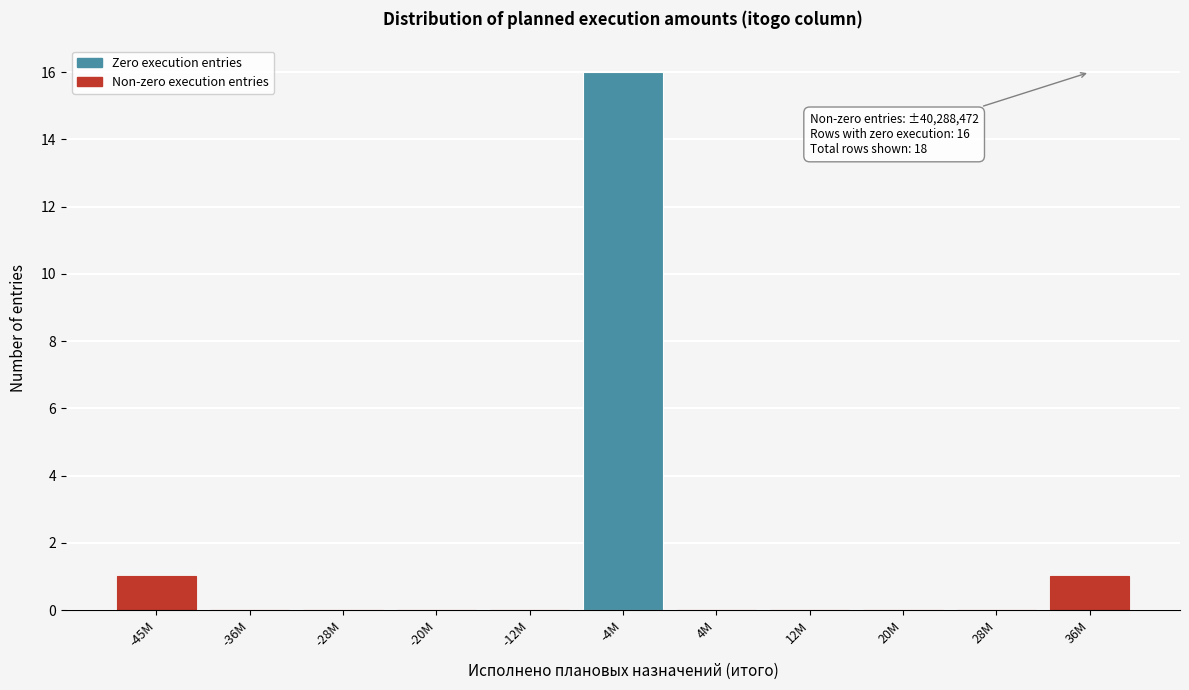

Reading right to left, list all the values displayed in this chart.

36M=1	28M=0	20M=0	12M=0	4M=0	-4M=16	-12M=0	-20M=0	-28M=0	-36M=0	-45M=1